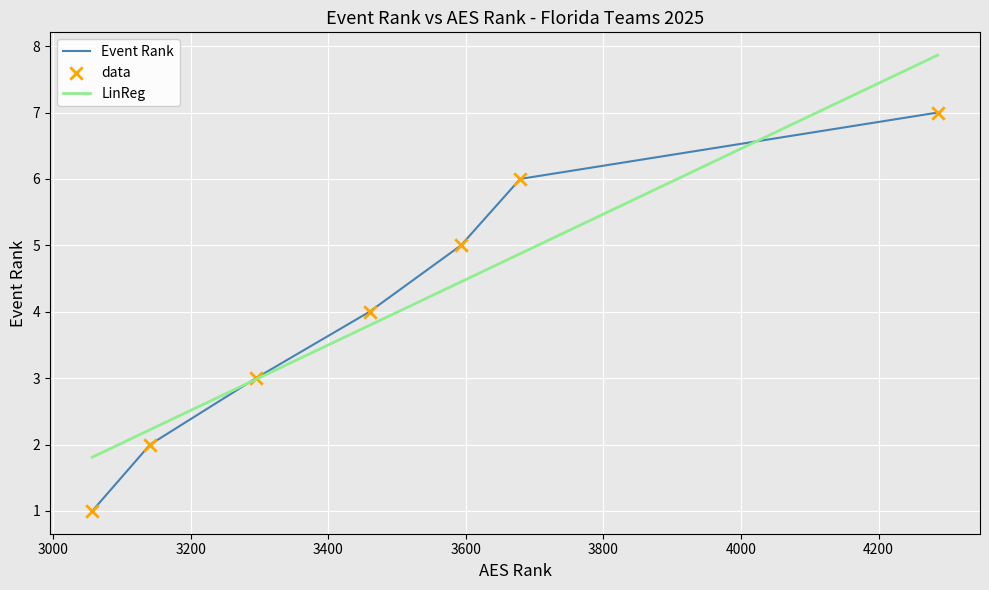

What is the maximum value for Event Rank?

7